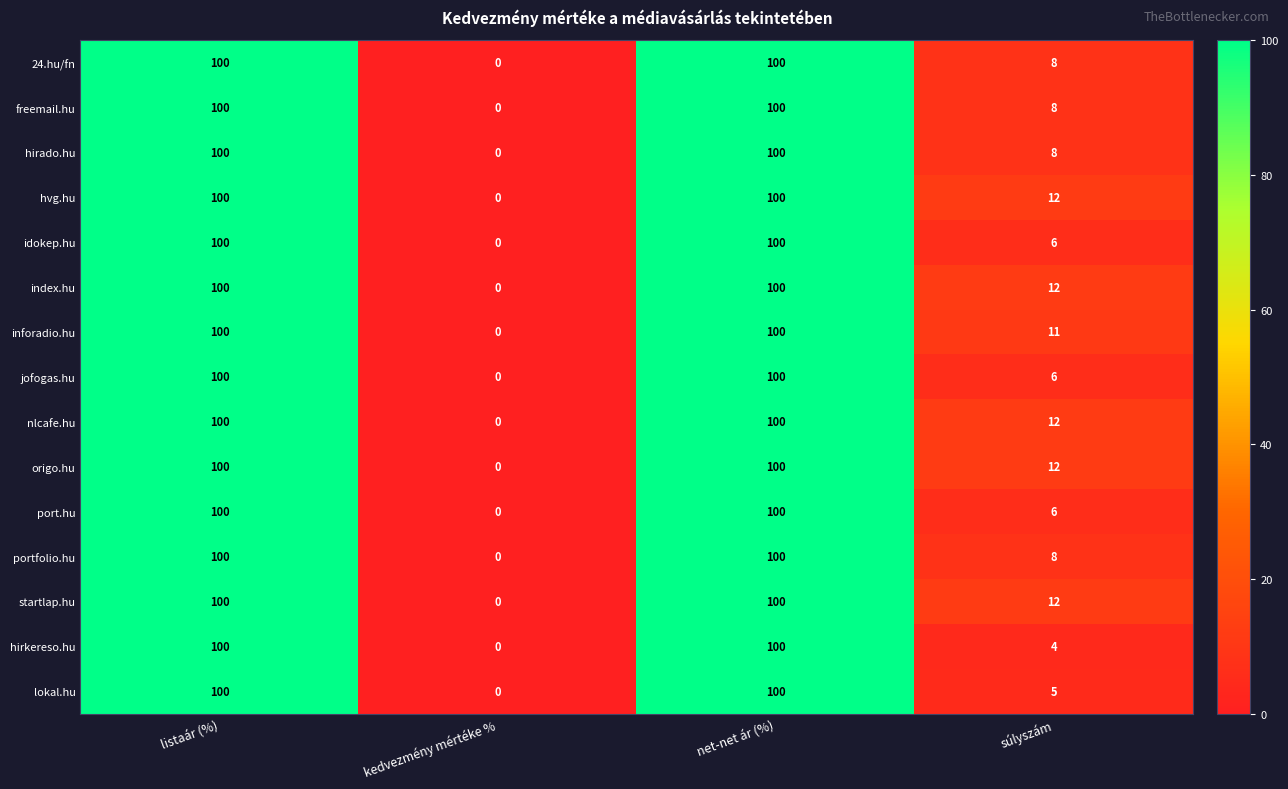

Which series changed the most between net-net ár (%) and súlyszám?

hirkereso.hu